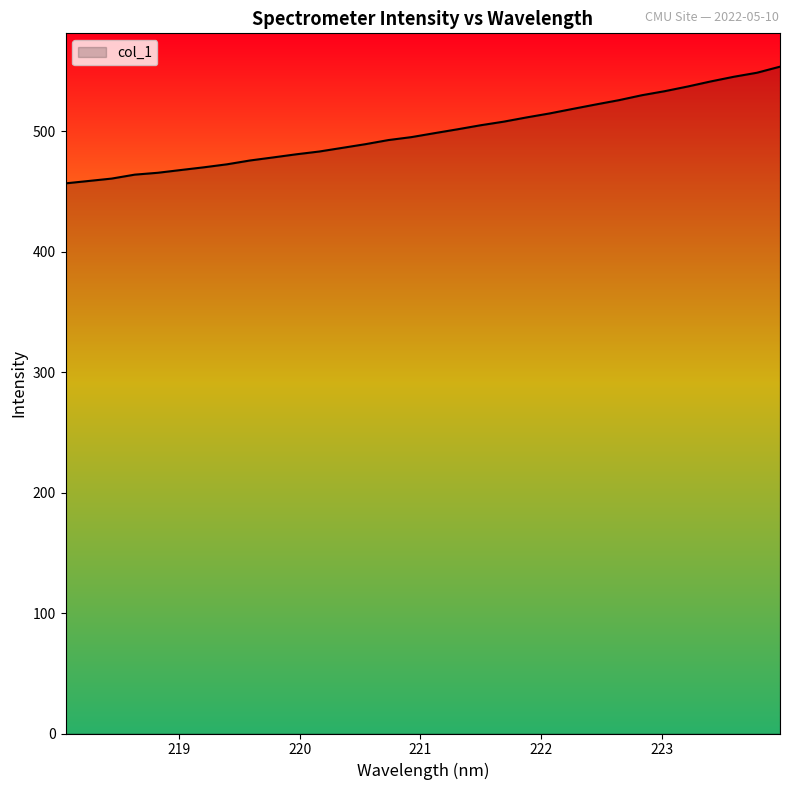

What is the greatest value displayed?

553.5